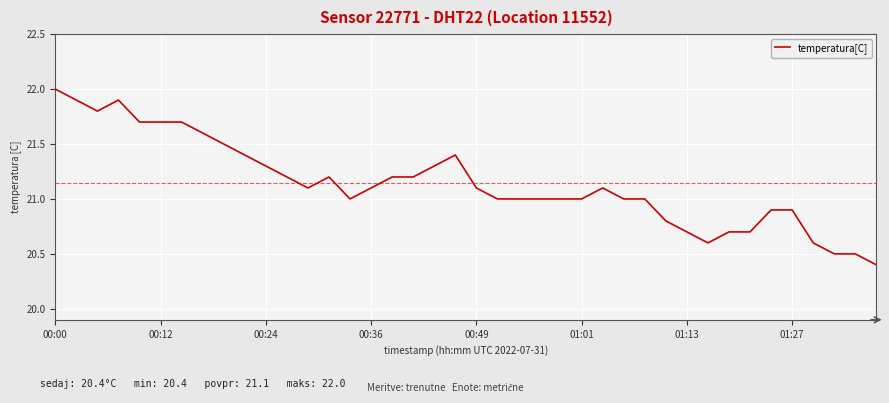

What is the greatest value displayed?

22.0